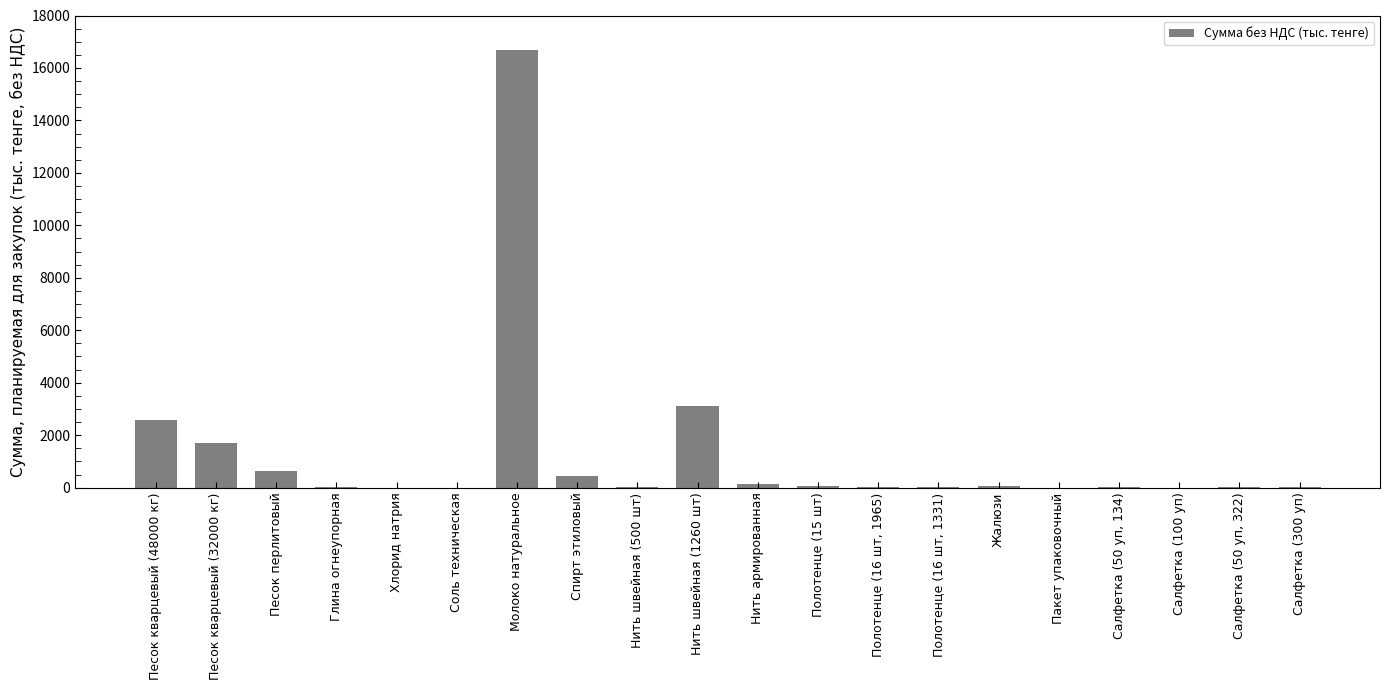

The chart shows a value of 2430.4 at Песок кварцевый (32000 кг). True or false?

False